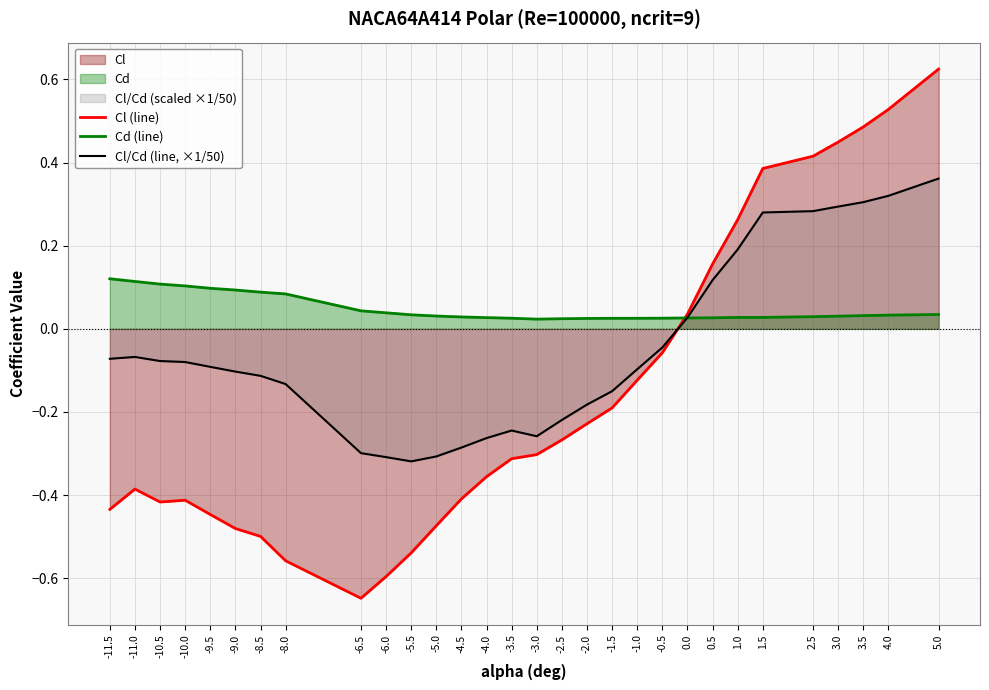

What is the smallest value displayed?

-0.6